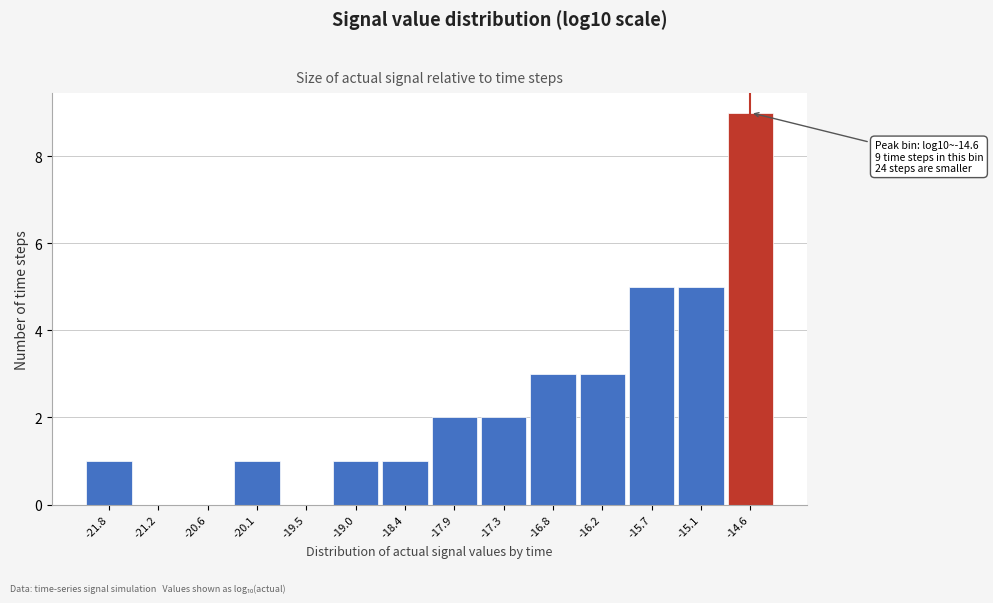

Over which range of the x-axis is the bar tallest?

-14.8 to -14.3